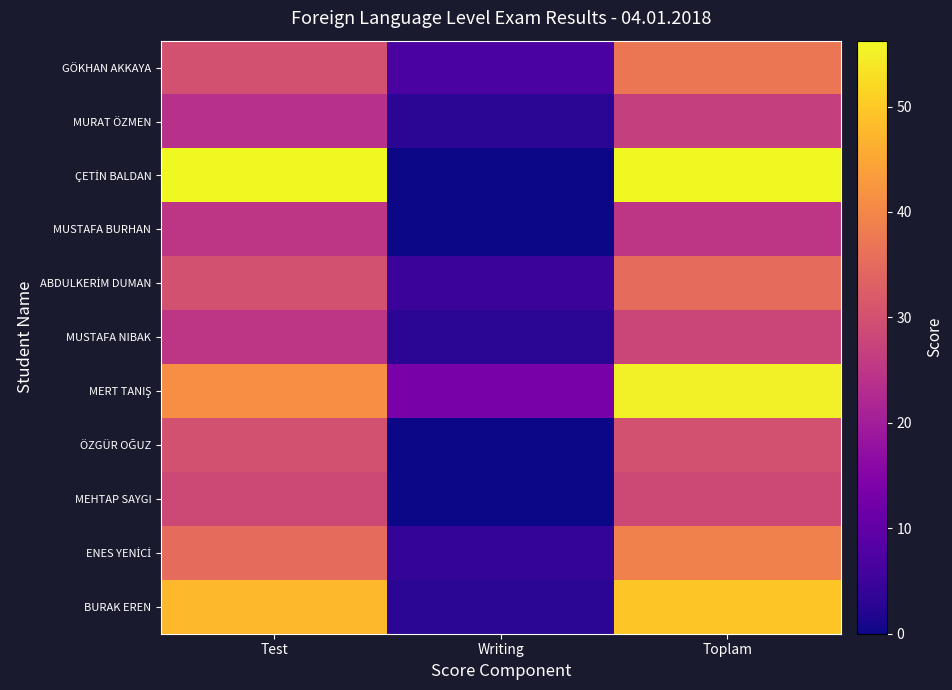

Which series has the largest range (max minus min)?

ÇETİN BALDAN